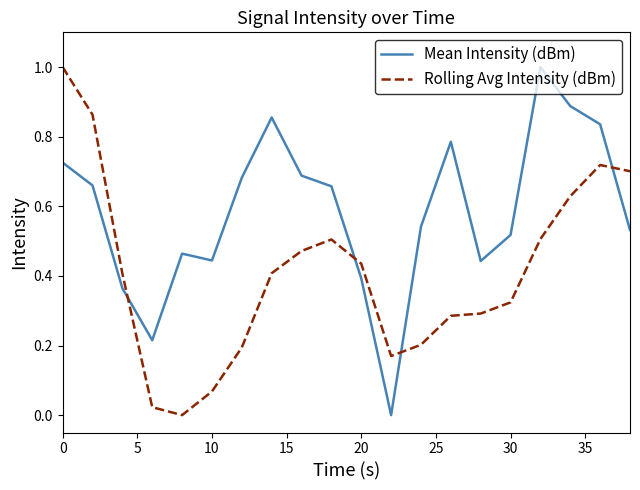

Rank the series by their average value, from highest to lowest.

Mean Intensity (dBm), Rolling Avg Intensity (dBm)